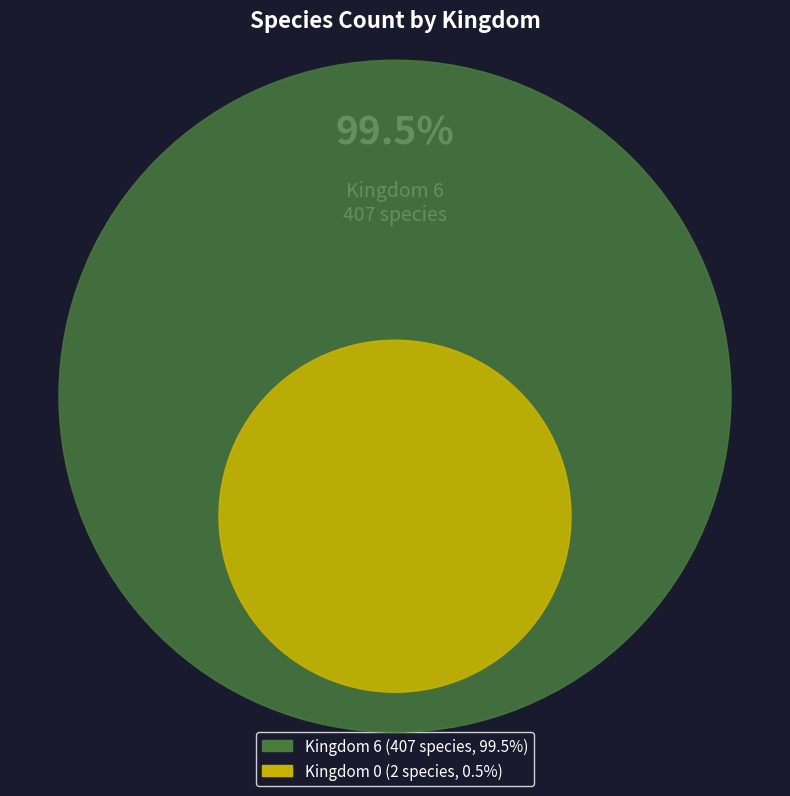

Is the sum of 6 and 0 greater than half?

Yes